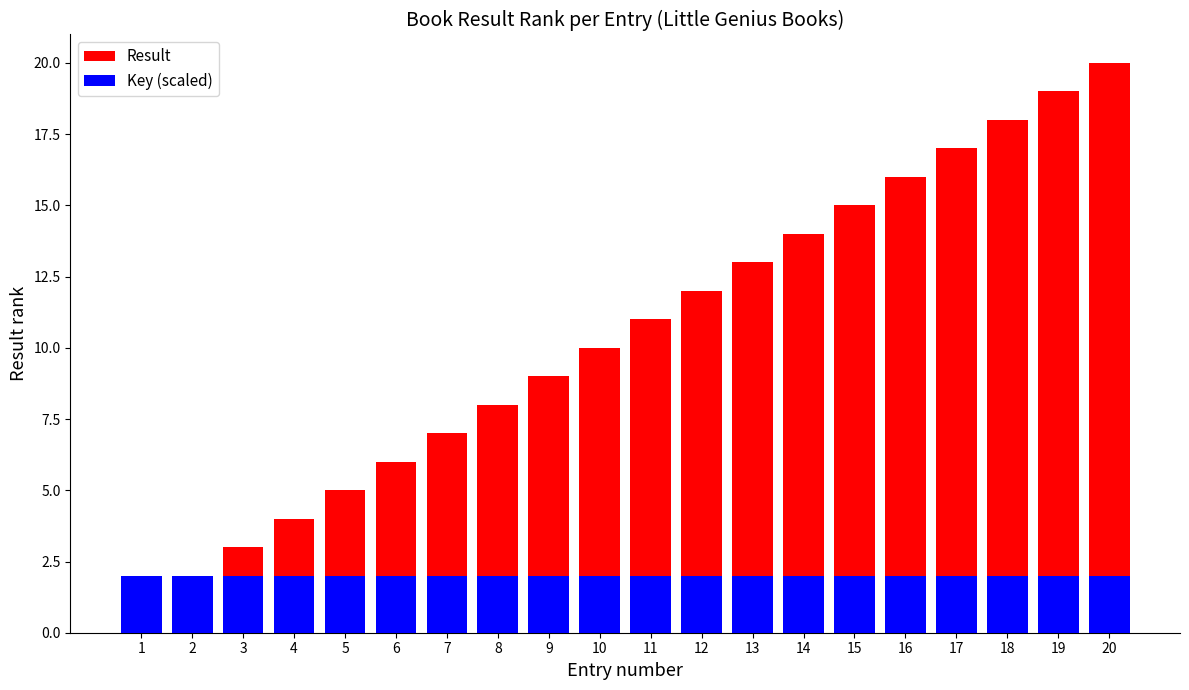

What is the difference between the second highest and second lowest values in the Result series?

17